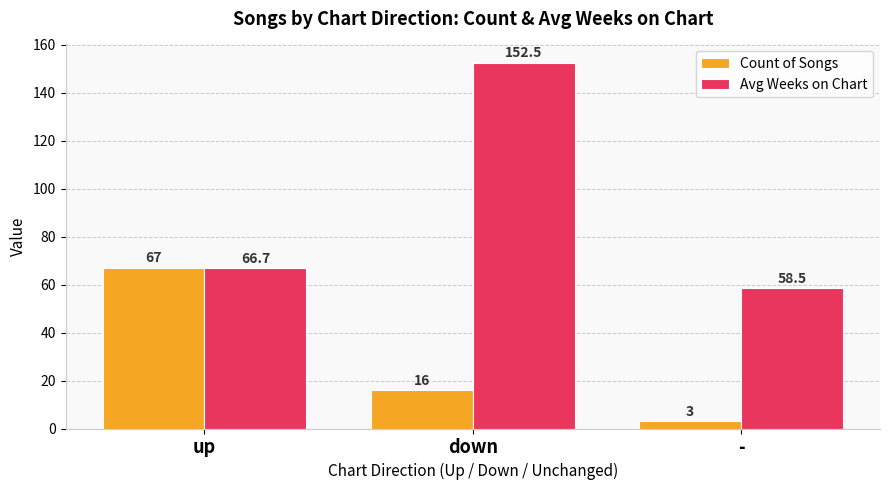

Where does the Avg Weeks on Chart series first go above 66?

up